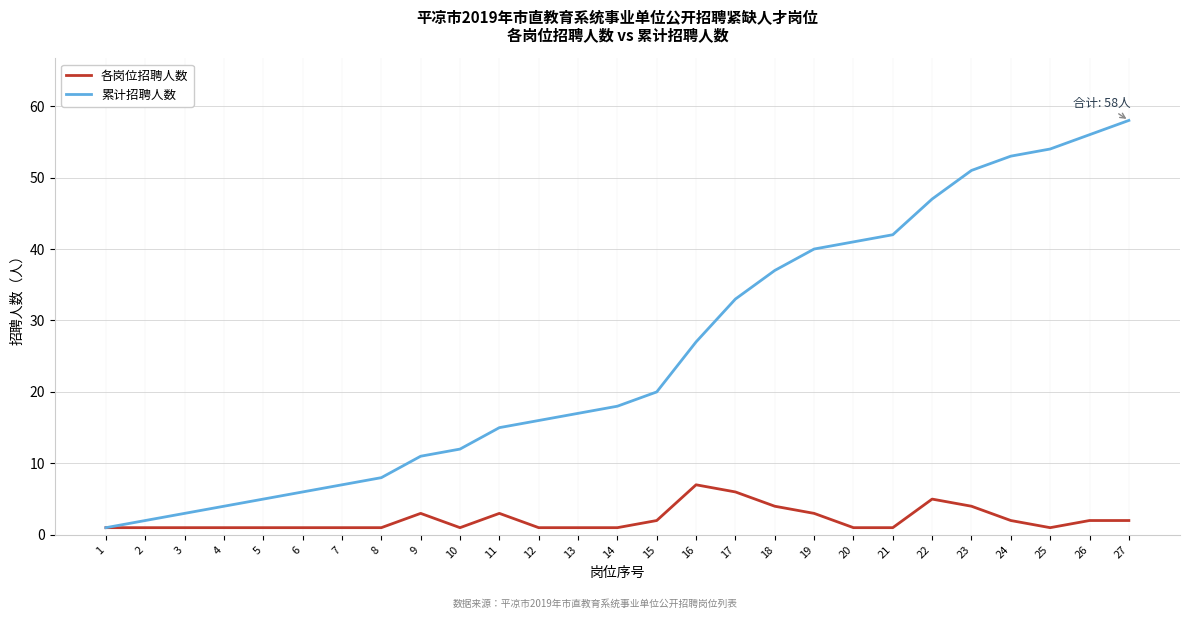

How many lines are shown in the chart?

2